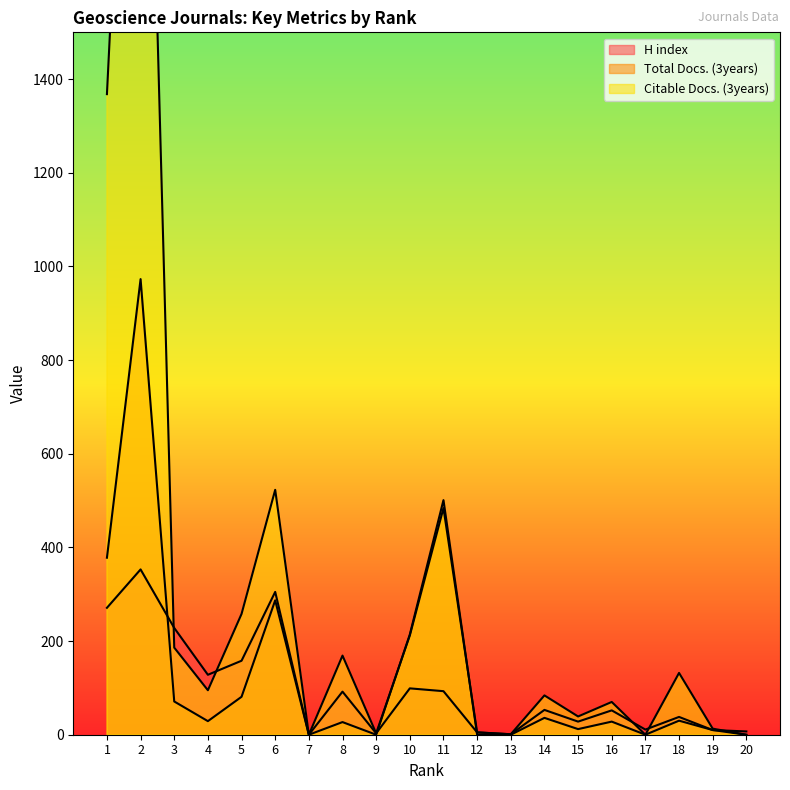

What is the greatest value displayed?

2829